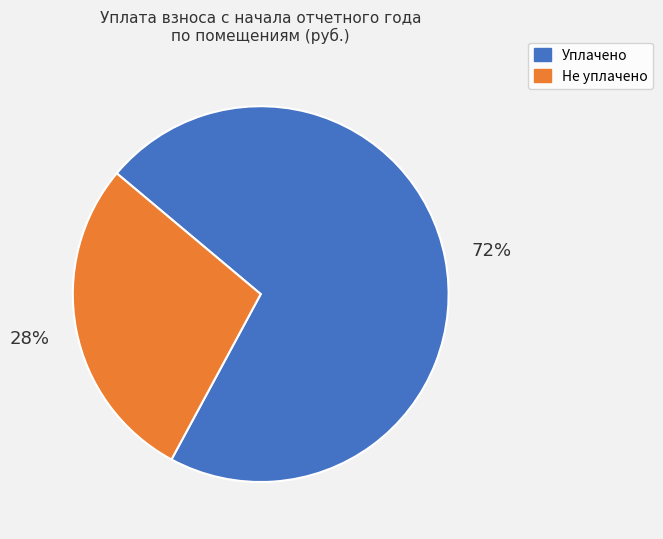

Does any single category account for the majority?

Yes